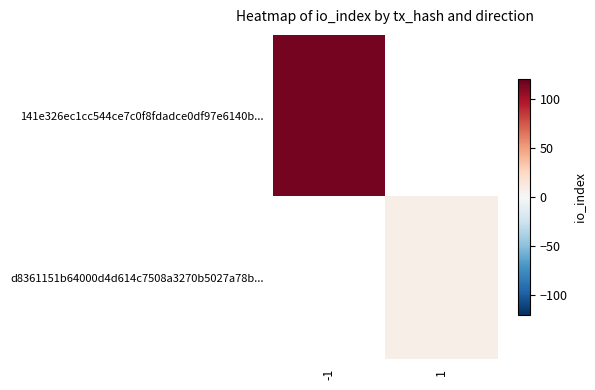

Where is 141e326ec1cc544ce7c0f8fdadce0df97e6140b... nearest to the value 115?

-1